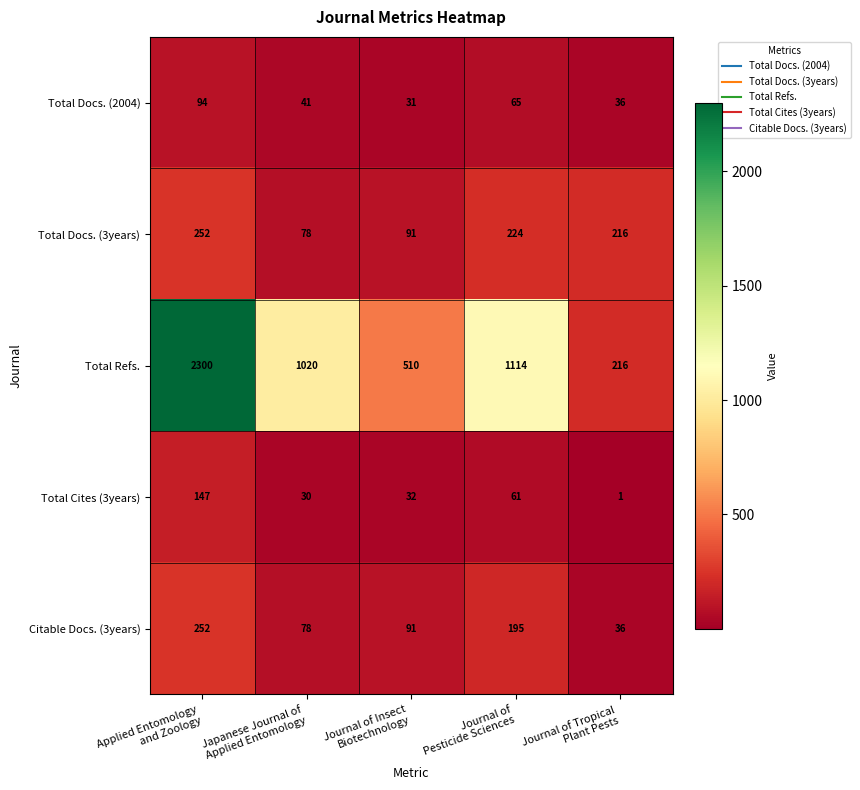

Which series has the widest spread of values?

Total Refs.